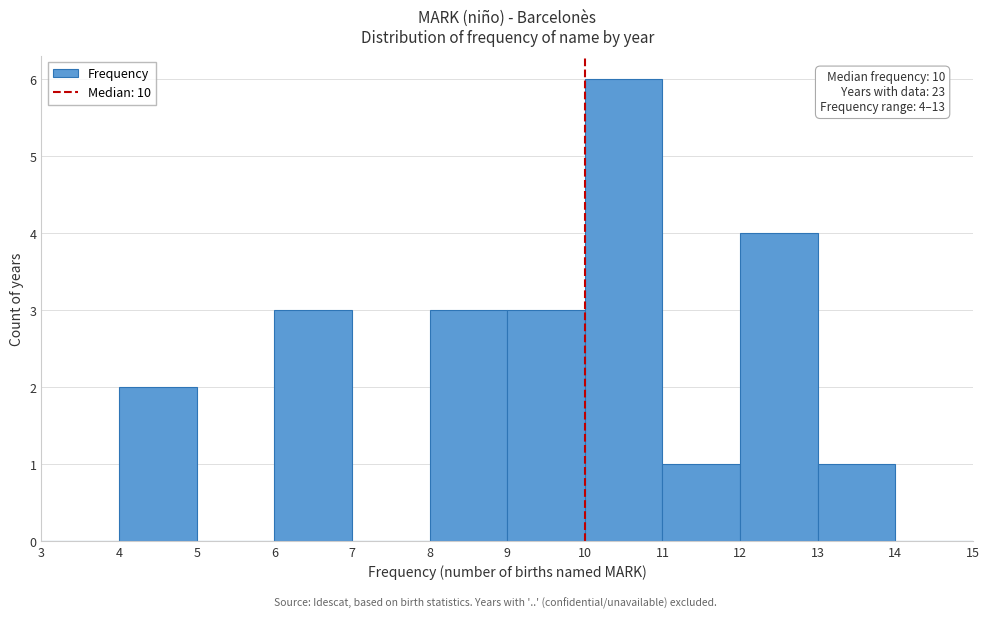

Which range on the x-axis has the tallest bar?

10 to 11